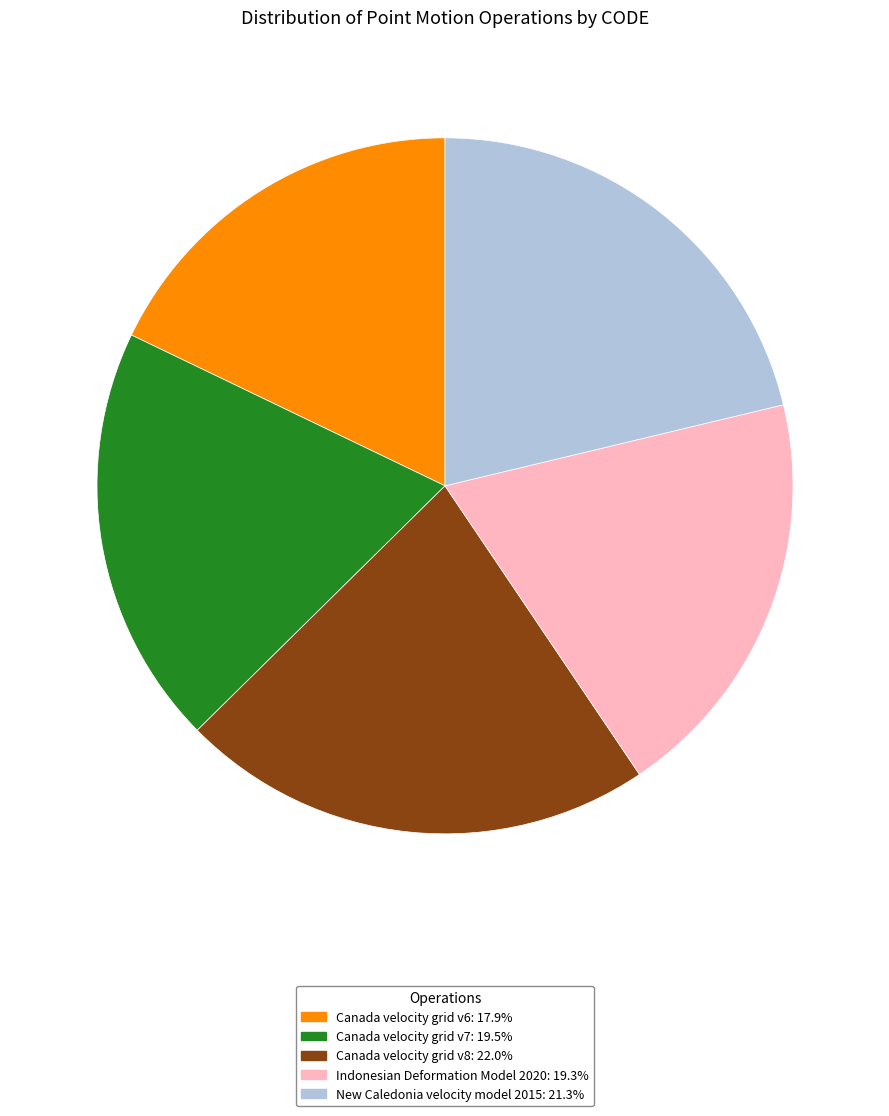

Between Canada velocity grid v8 and Indonesian Deformation Model 2020, which is larger?

Canada velocity grid v8